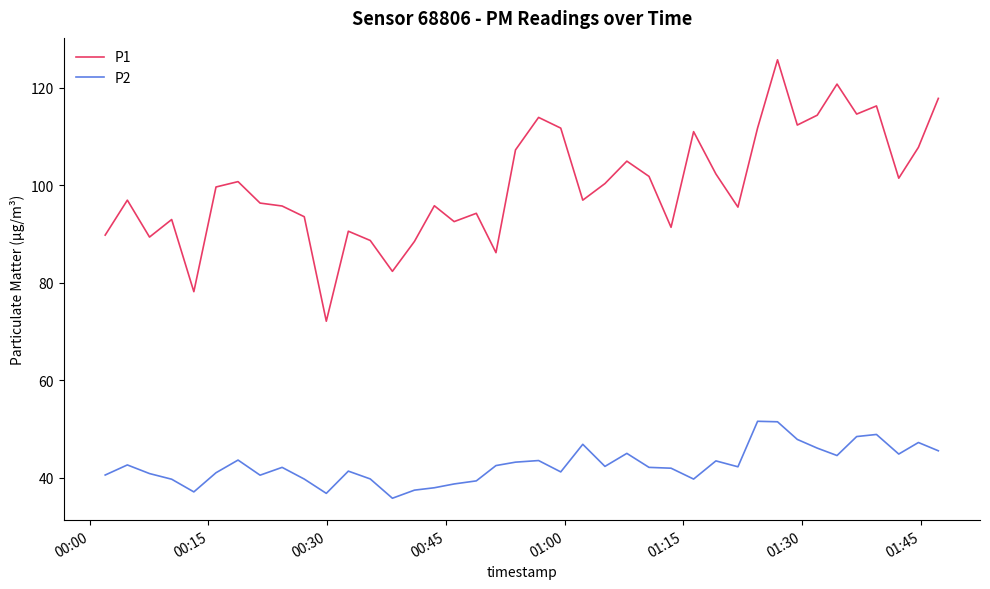

Which series has the largest range (max minus min)?

P1